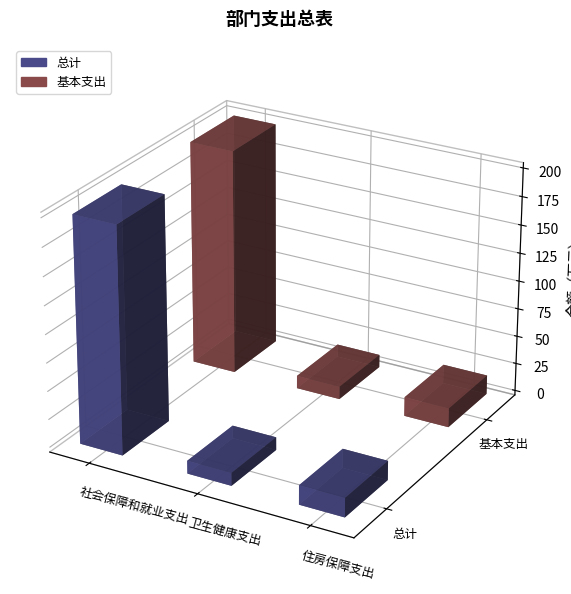

Is it true that 基本支出 equals 17.0 at 住房保障支出?

True